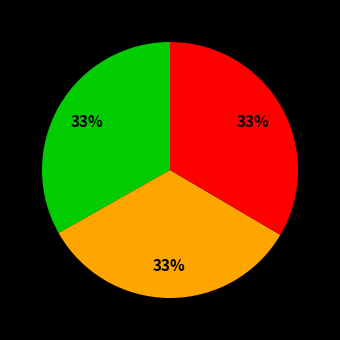

To the nearest percent, what is the average slice percentage?

33%